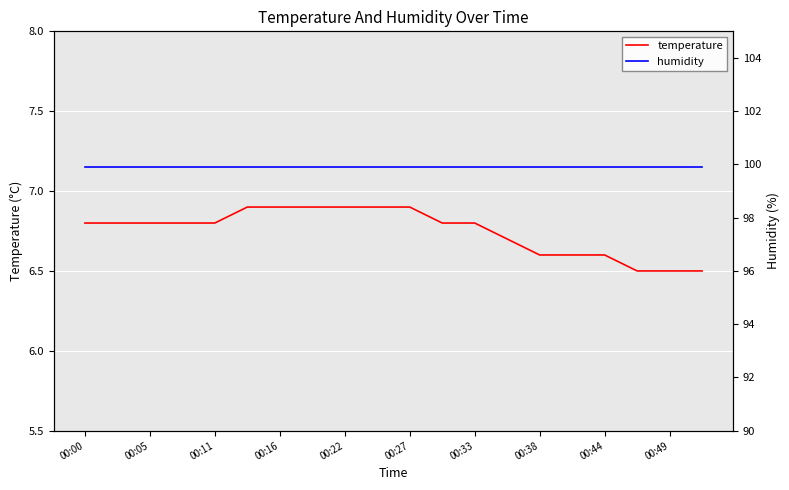

Is it true that temperature equals 6.9 at 00:22?

True